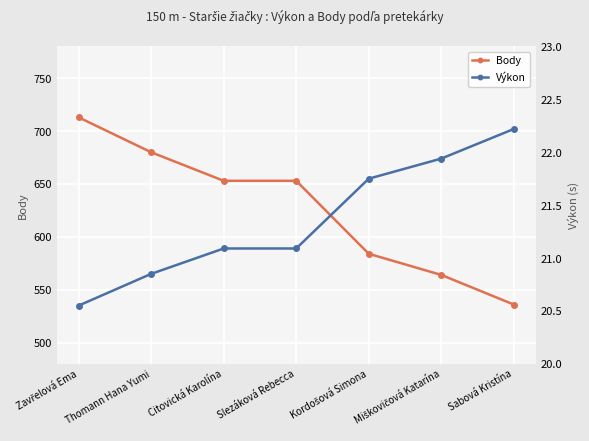

The value of Výkon at Zavřelová Ema is 20.6. True or false?

True